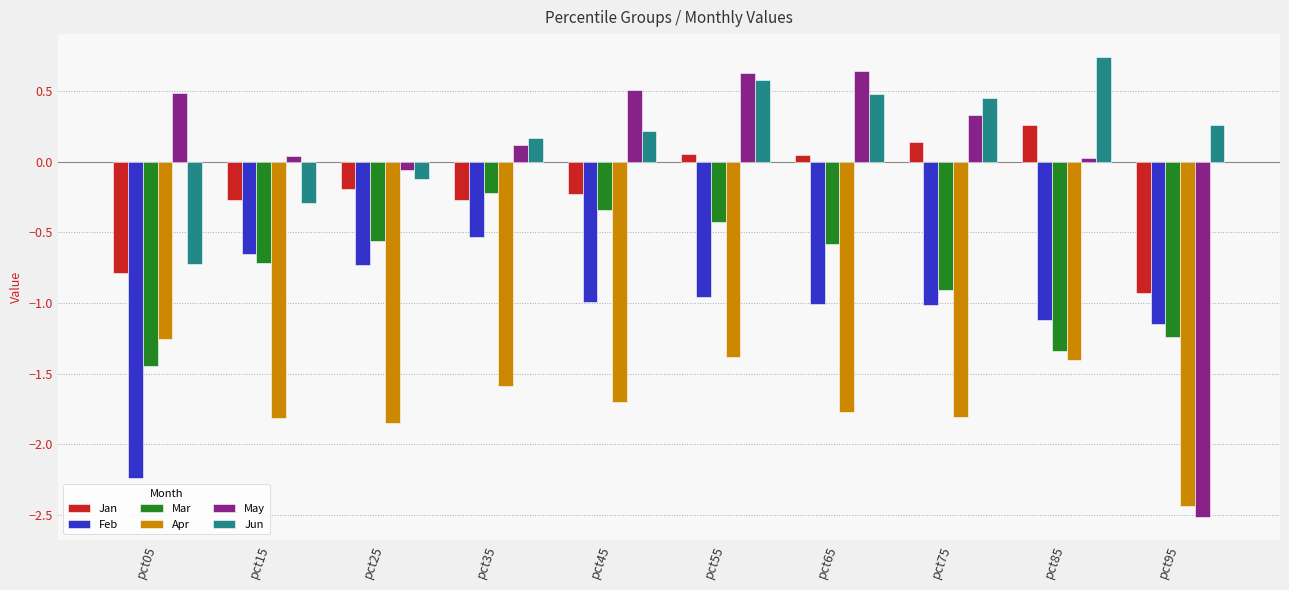

Which series has the widest spread of values?

May